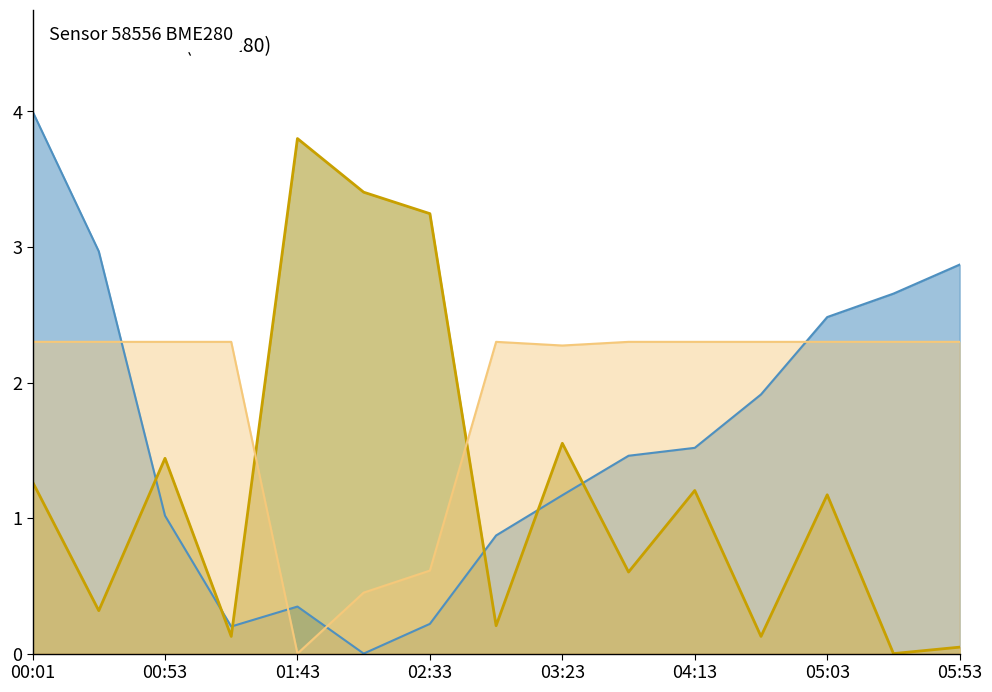

Count the number of data series in this chart.

3